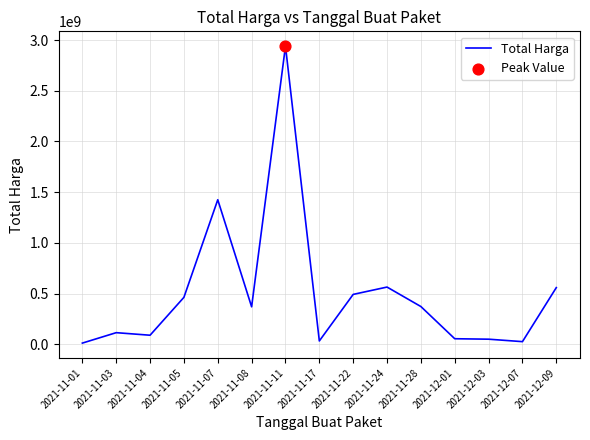

What is the change in value from 2021-12-03 to 2021-12-09?

+508370000